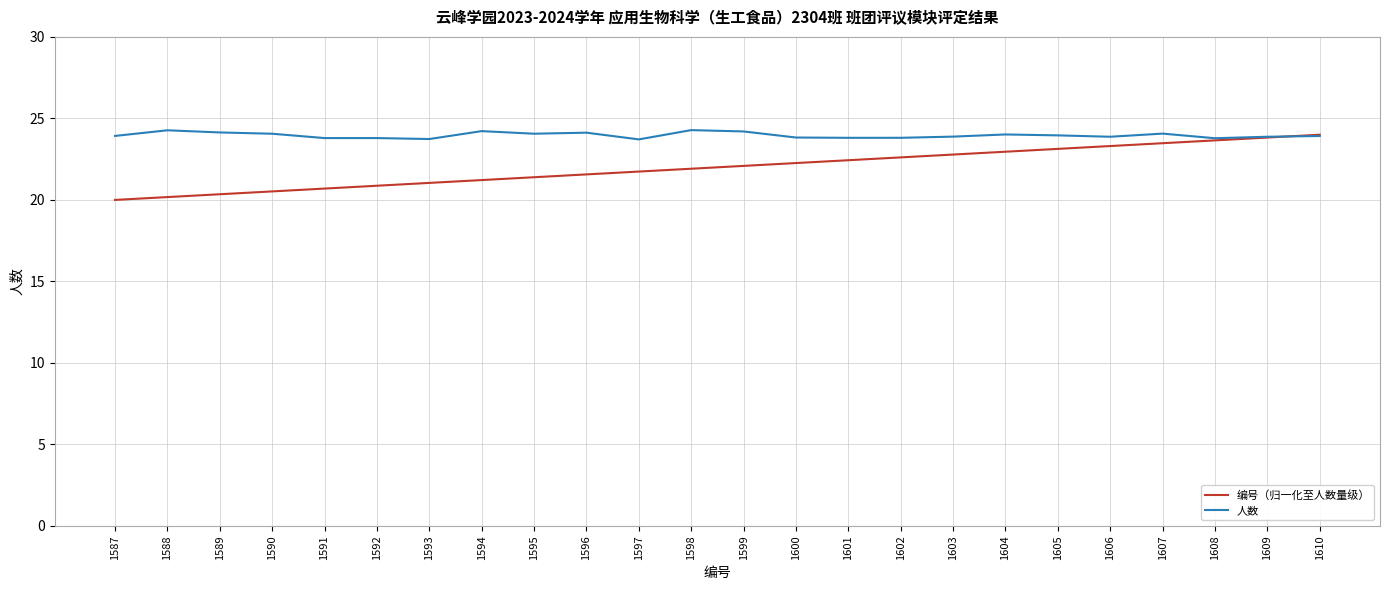

Which series has the widest spread of values?

编号（归一化至人数量级）